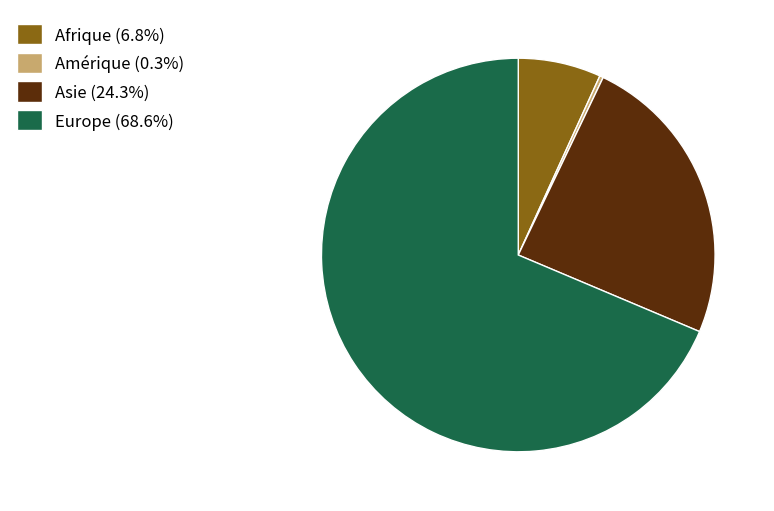

Between Asie and Afrique, which is larger?

Asie